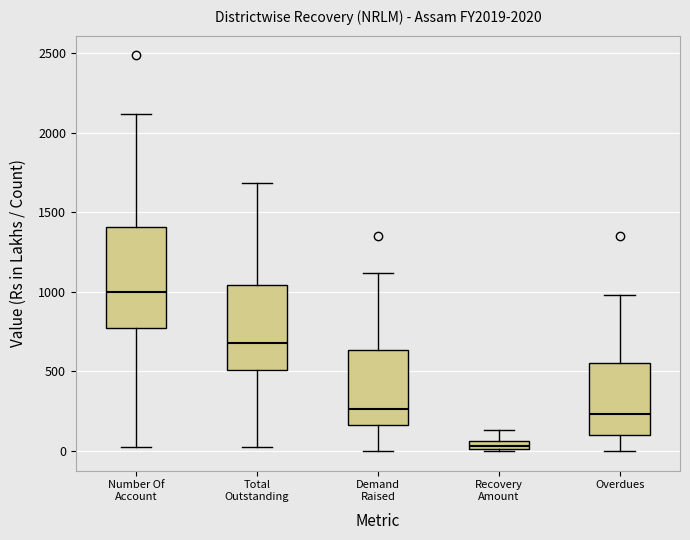

Which box has the highest median line?

Number Of Account